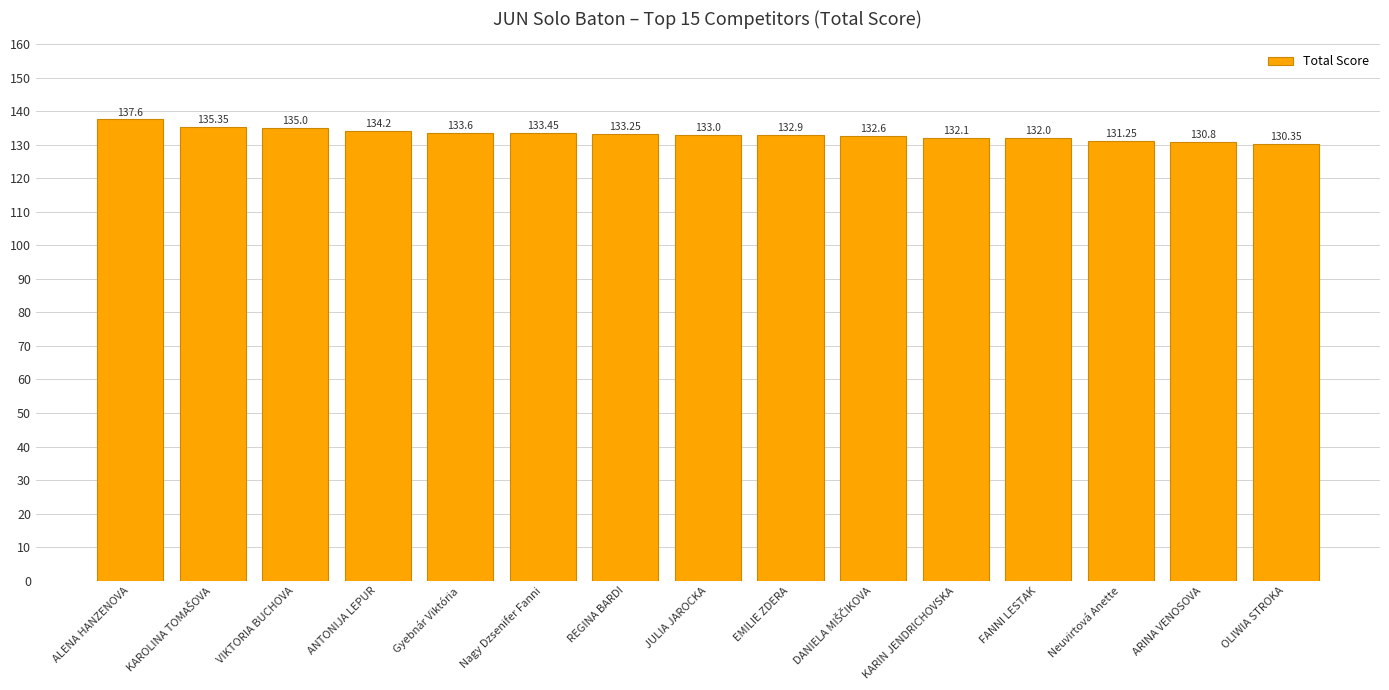

What is the label of the 11th bar from the left?

KARIN JENDRICHOVSKA